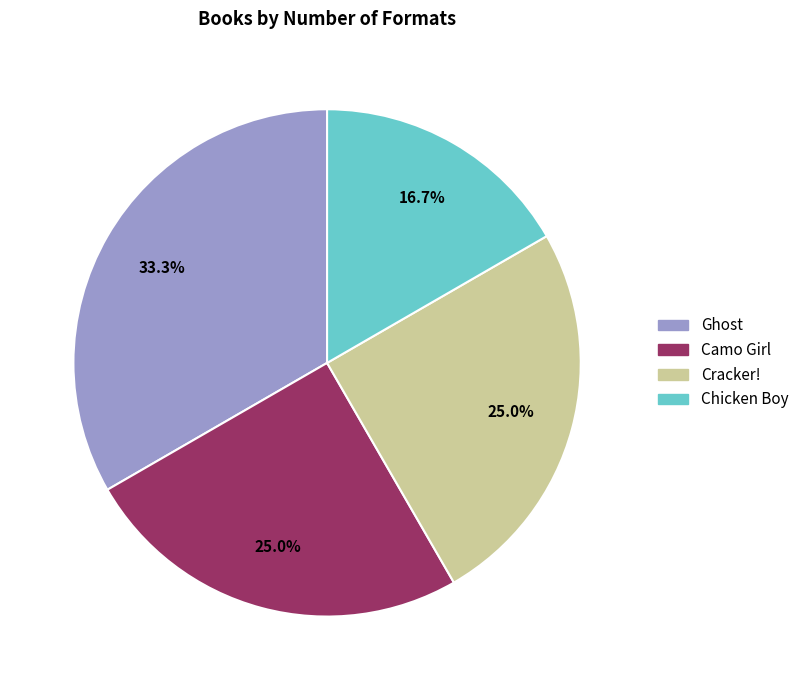

What is the smallest slice in the pie chart?

Chicken Boy